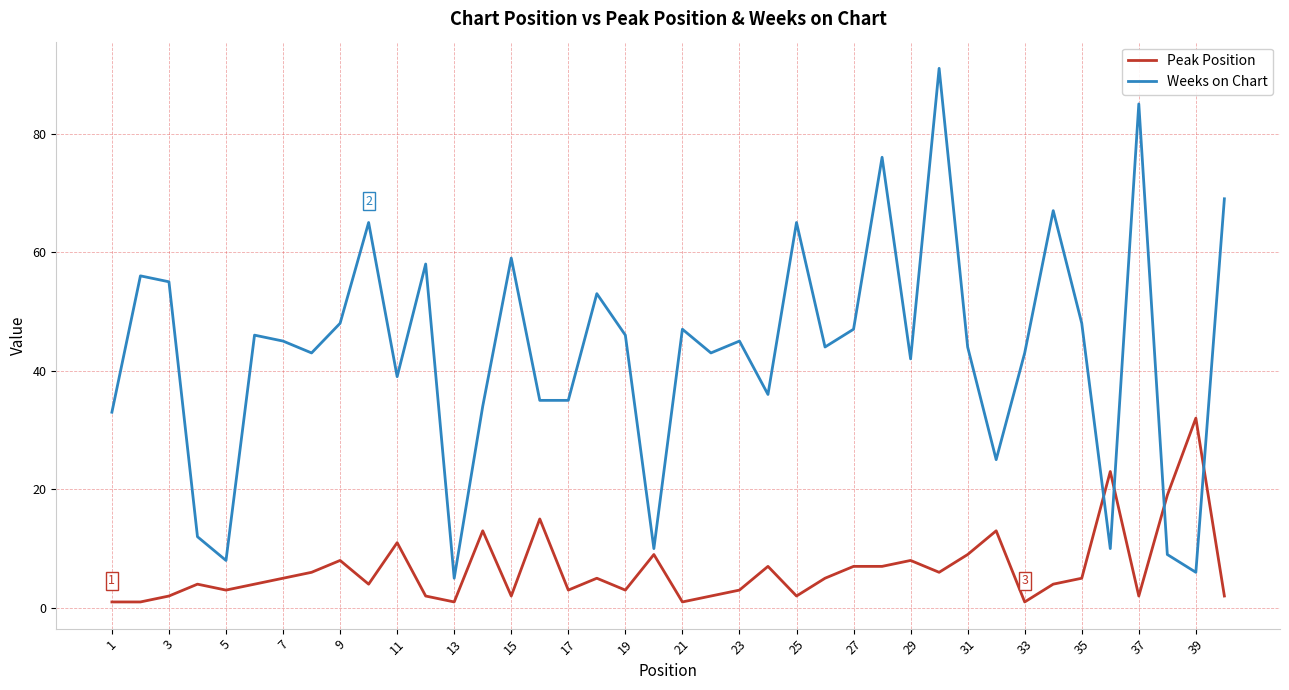

List the series in order of their overall mean, lowest first.

Peak Position, Weeks on Chart